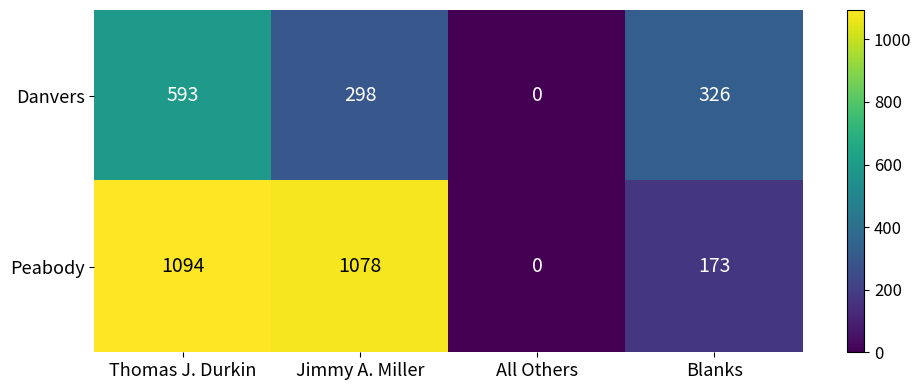

Where does the Peabody series first go above 1078?

Thomas J. Durkin